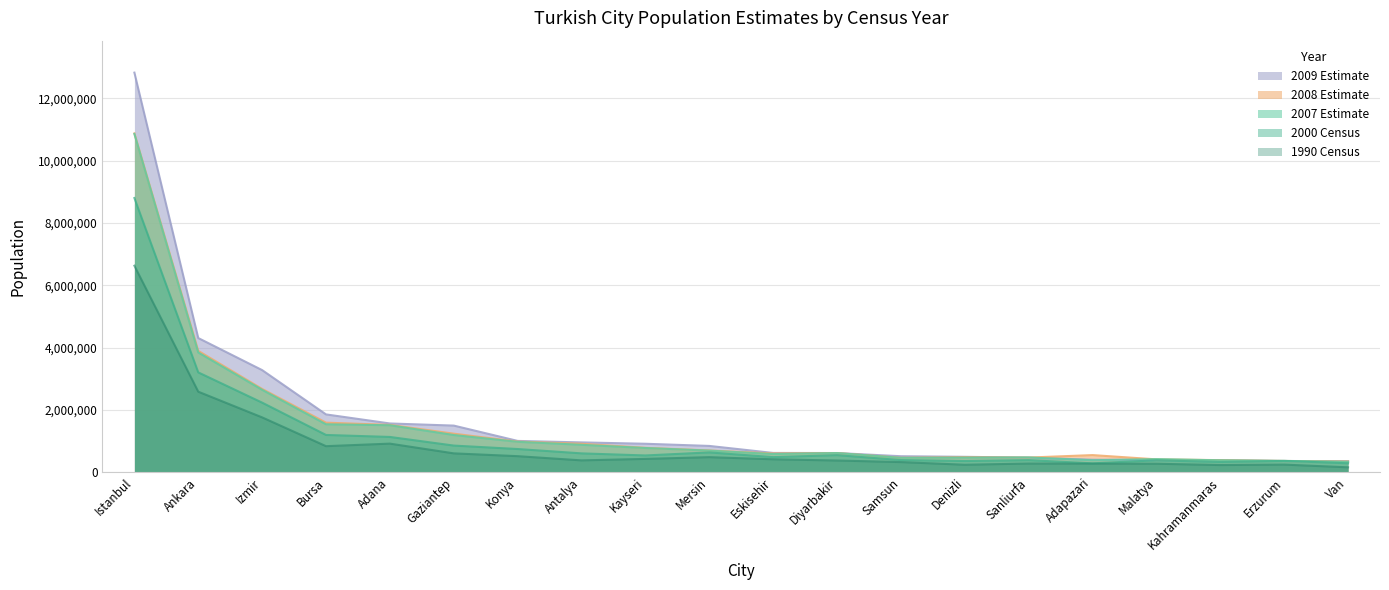

Reading left to right, transcribe all the data shown in this chart.

1990 Census: Istanbul=6629431	Ankara=2583963	Izmir=1758780	Bursa=834576	Adana=916150	Gaziantep=603434	Konya=513346	Antalya=378208	Kayseri=425776	Mersin=481459	Eskisehir=413082	Diyarbakir=373810	Samsun=322982	Denizli=237918	Sanliurfa=276528	Adapazari=272039	Malatya=270412	Kahramanmaras=228129	Erzurum=242391	Van=155623
2000 Census: Istanbul=8803468	Ankara=3203362	Izmir=2232265	Bursa=1194687	Adana=1130710	Gaziantep=853513	Konya=742690	Antalya=603190	Kayseri=536392	Mersin=633691	Eskisehir=482793	Diyarbakir=545963	Samsun=388509	Denizli=357557	Sanliurfa=385588	Adapazari=283752	Malatya=381081	Kahramanmaras=326198	Erzurum=361235	Van=284464
2007 Estimate: Istanbul=10861463	Ankara=3842737	Izmir=2644531	Bursa=1537040	Adana=1506272	Gaziantep=1192023	Konya=973791	Antalya=877945	Kayseri=775594	Mersin=692300	Eskisehir=581408	Diyarbakir=613332	Samsun=459781	Denizli=465947	Sanliurfa=472238	Adapazari=382226	Malatya=419212	Kahramanmaras=380805	Erzurum=361160	Van=331986
2008 Estimate: Istanbul=10878360	Ankara=3894182	Izmir=2672126	Bursa=1589530	Adana=1517787	Gaziantep=1235815	Konya=980973	Antalya=911497	Kayseri=781119	Mersin=696518	Eskisehir=599796	Diyarbakir=613821	Samsun=461640	Denizli=479381	Sanliurfa=468993	Adapazari=548120	Malatya=411181	Kahramanmaras=385672	Erzurum=359752	Van=342139
2009 Estimate: Istanbul=12829960	Ankara=4306105	Izmir=3276815	Bursa=1854285	Adana=1563545	Gaziantep=1495050	Konya=1003373	Antalya=955573	Kayseri=911984	Mersin=842230	Eskisehir=617215	Diyarbakir=614310	Samsun=511601	Denizli=492815	Sanliurfa=465748	Adapazari=399022	Malatya=388590	Kahramanmaras=384953	Erzurum=358344	Van=352292